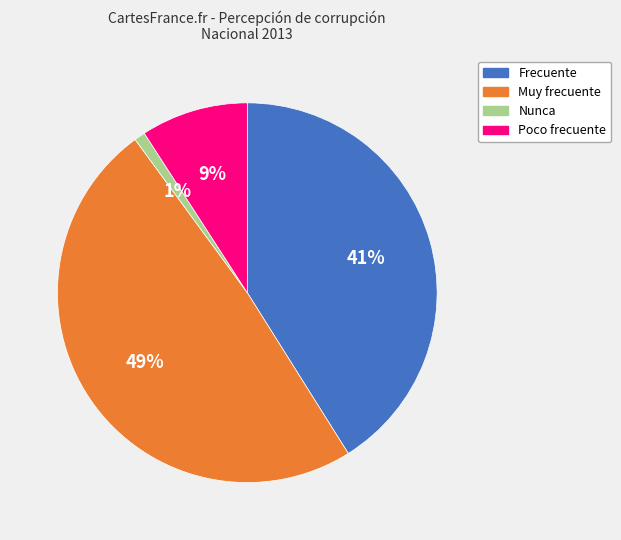

Do Nunca and Frecuente together represent more than half of the pie?

No